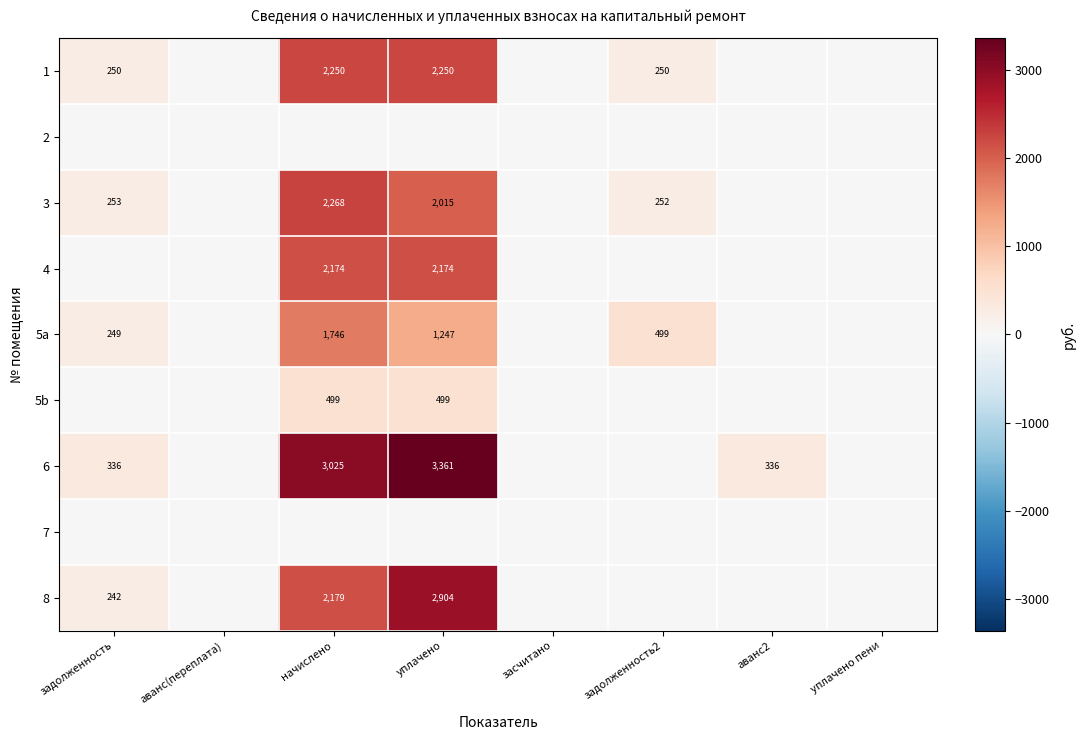

At which category is the sum across all series the highest?

уплачено